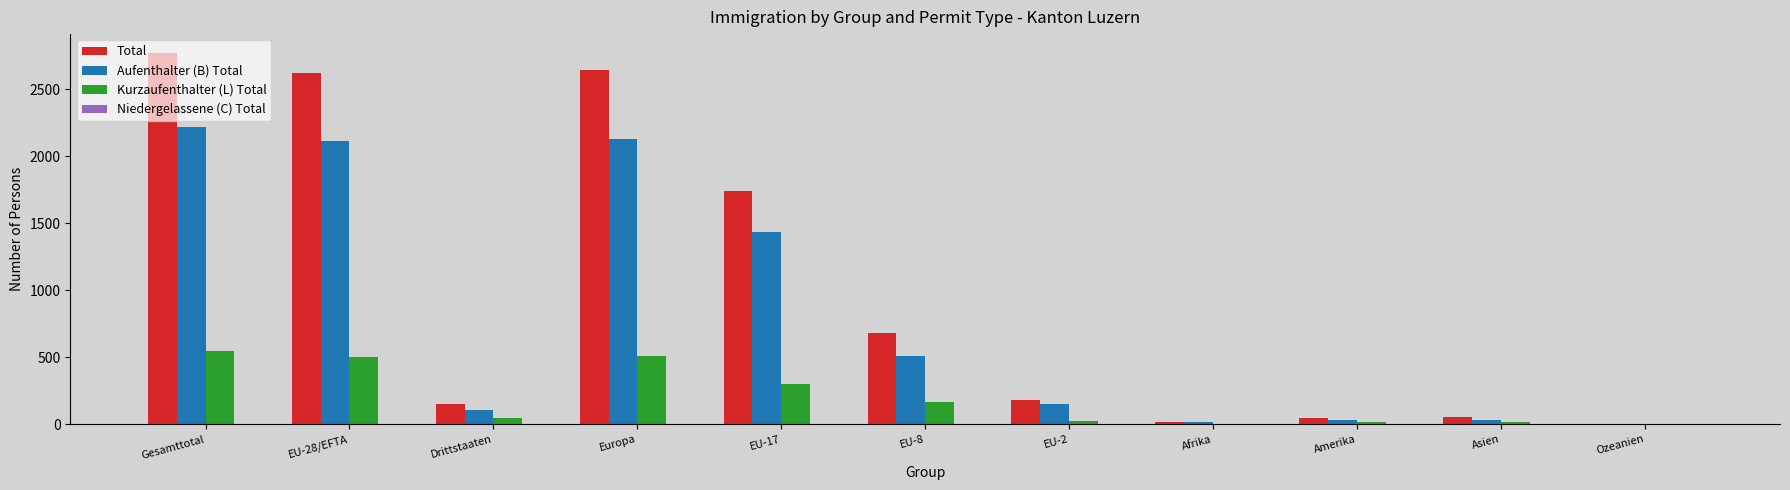

Are the bars grouped side by side (vs. stacked)?

Yes